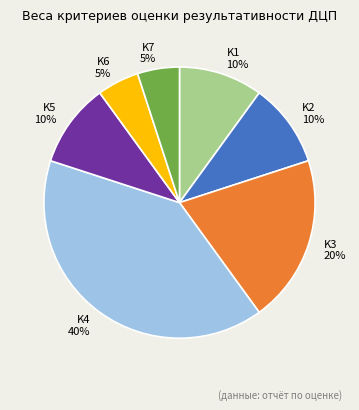

Combined, do K6 and K3 account for over 50%?

No